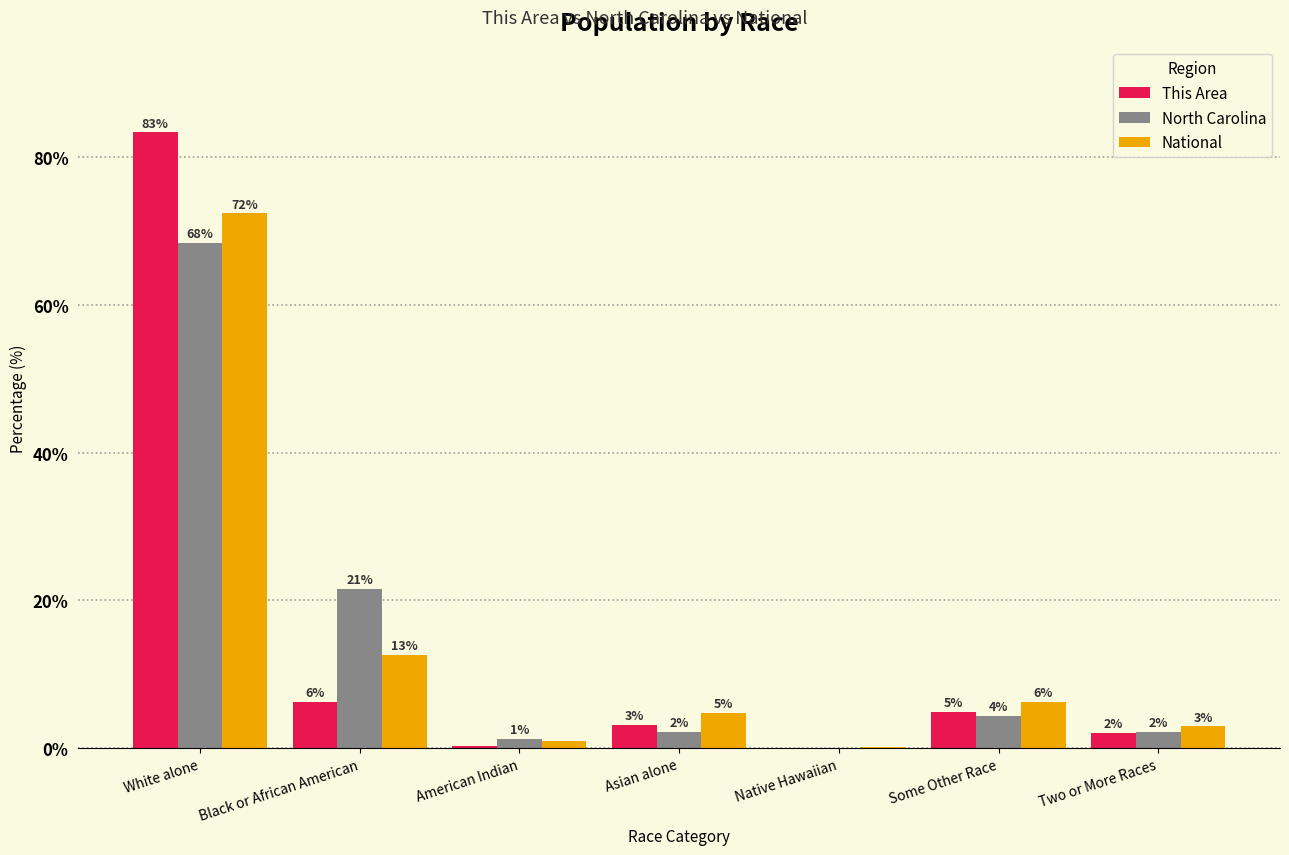

At which label does National first exceed 4?

White alone